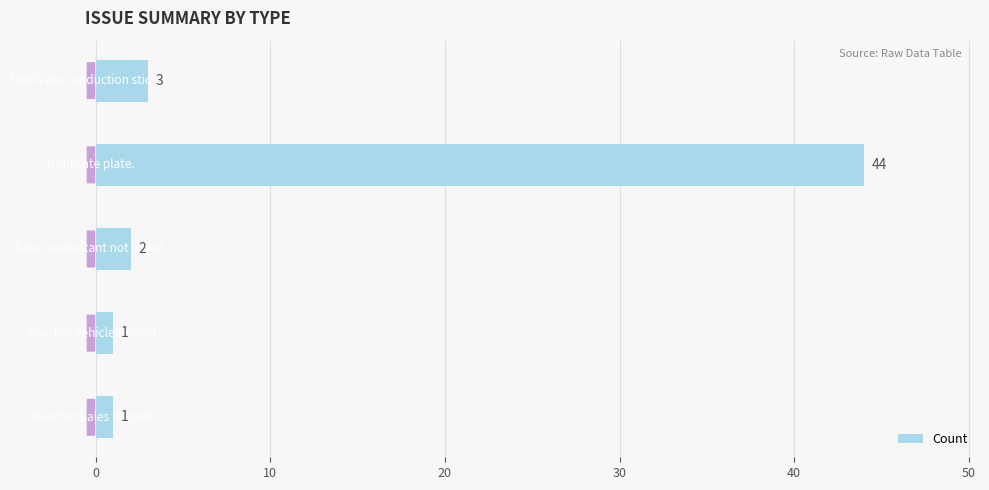

What is the sum of all values?

51